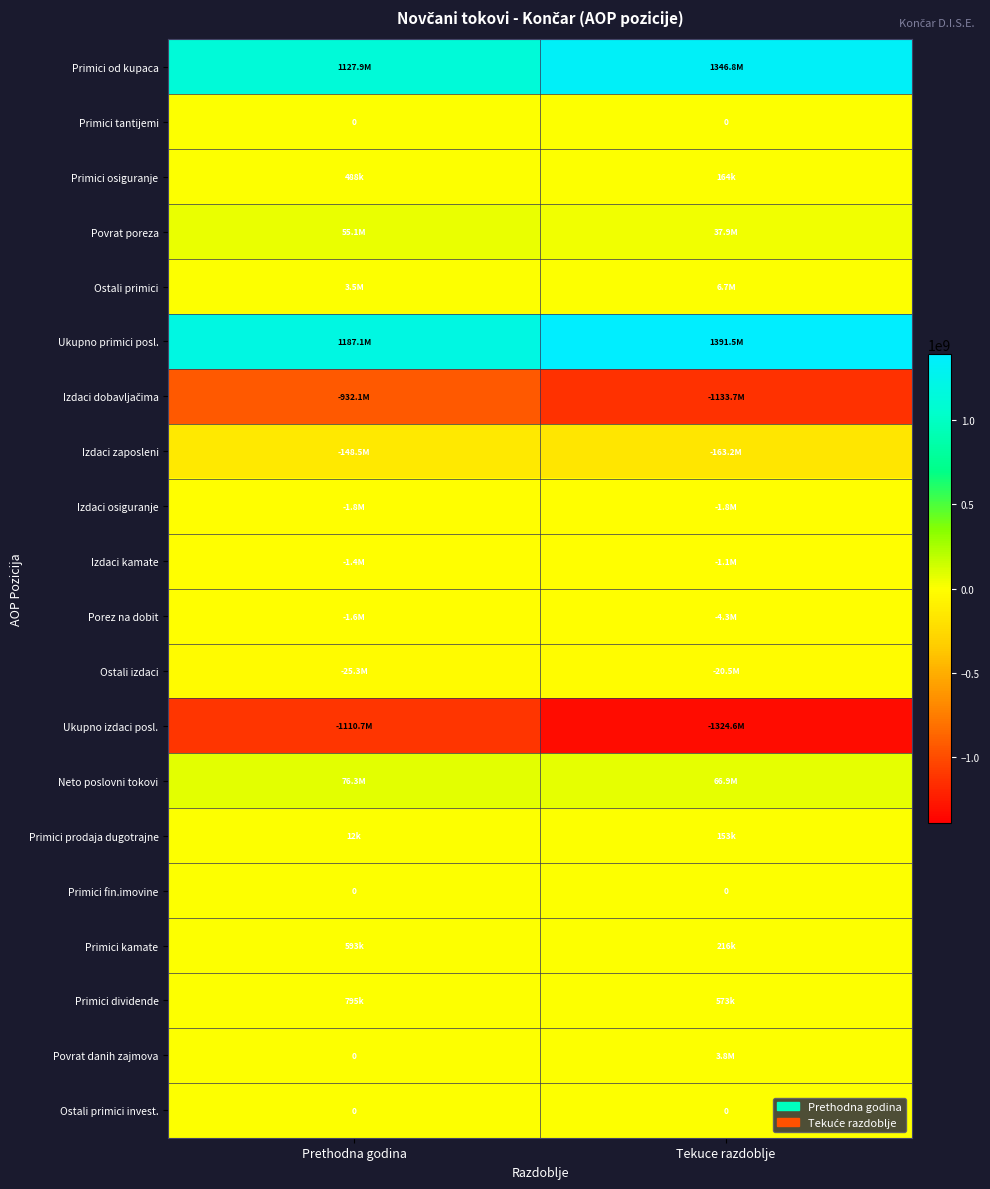

At which category is the sum across all series the highest?

Prethodna godina